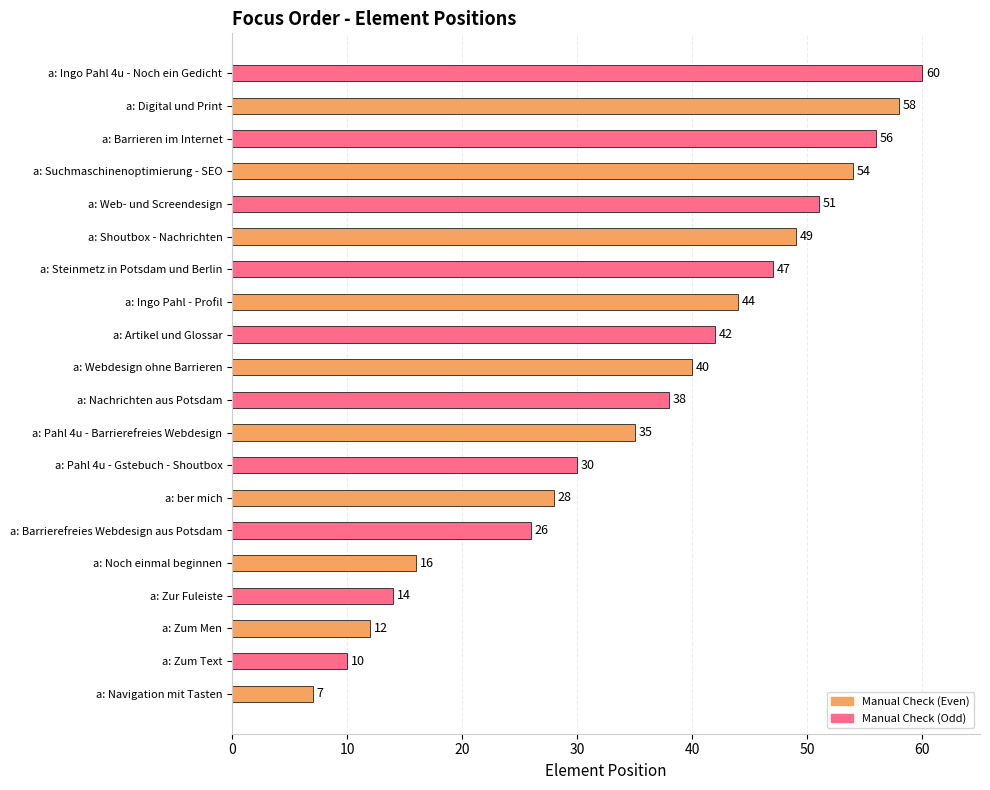

Does the chart contain stacked bars?

No